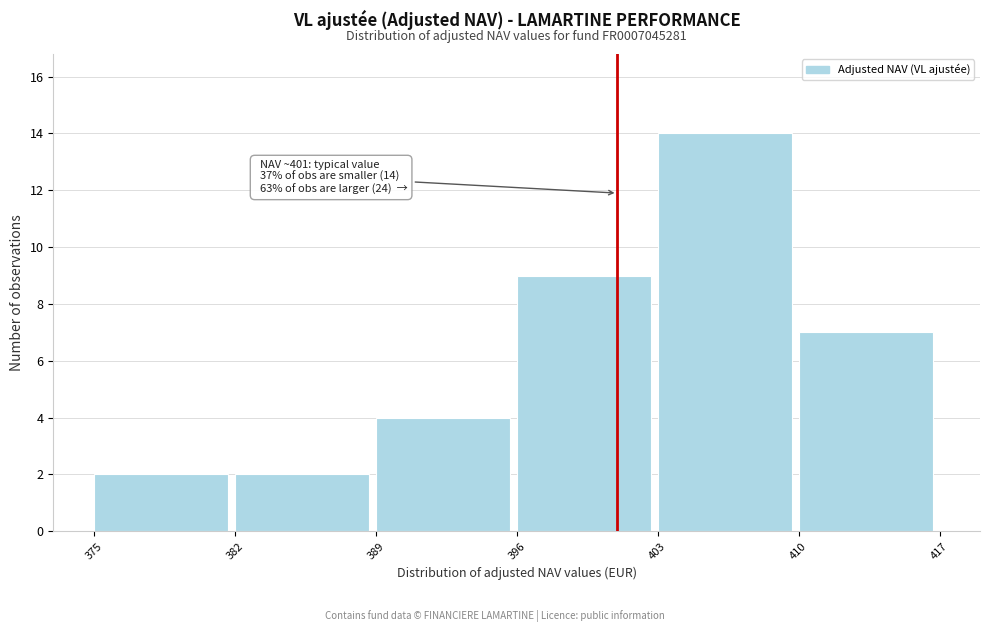

Which range on the x-axis has the tallest bar?

403 to 410